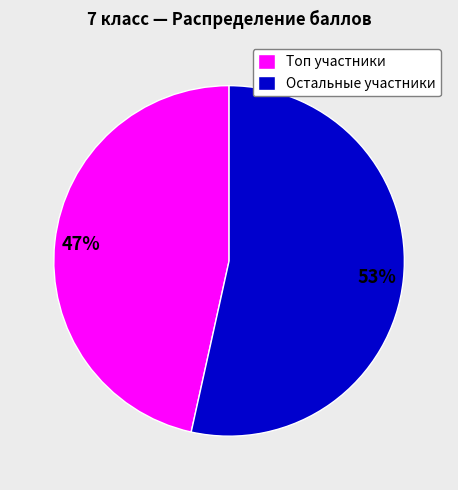

The Остальные участники slice represents 53% of the pie. True or false?

True